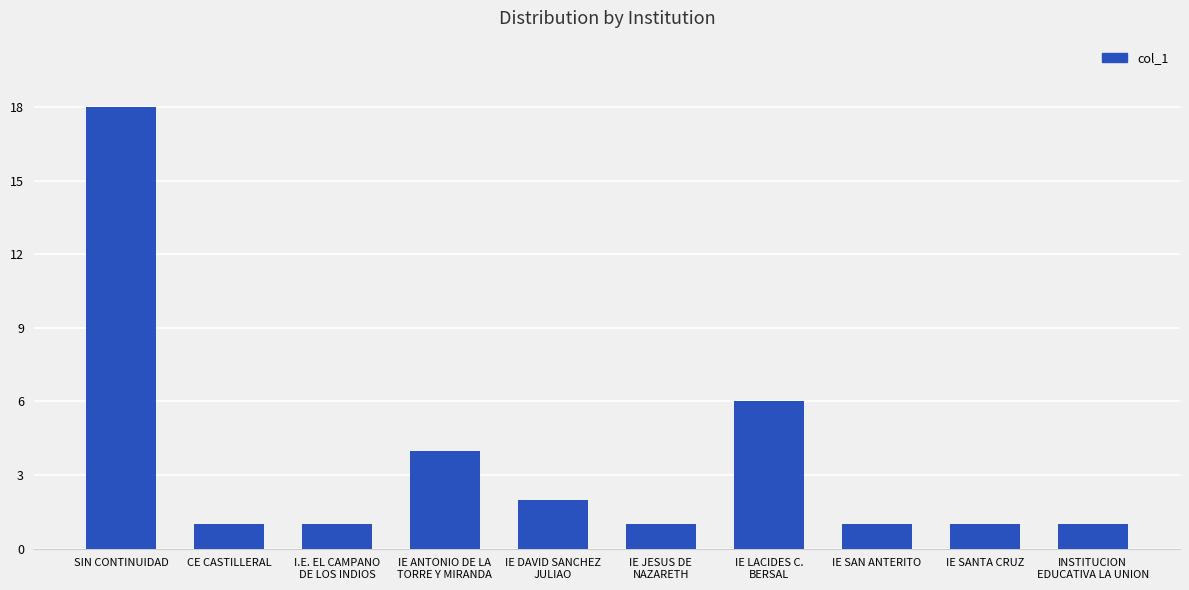

Which category has the highest value across all series?

SIN CONTINUIDAD